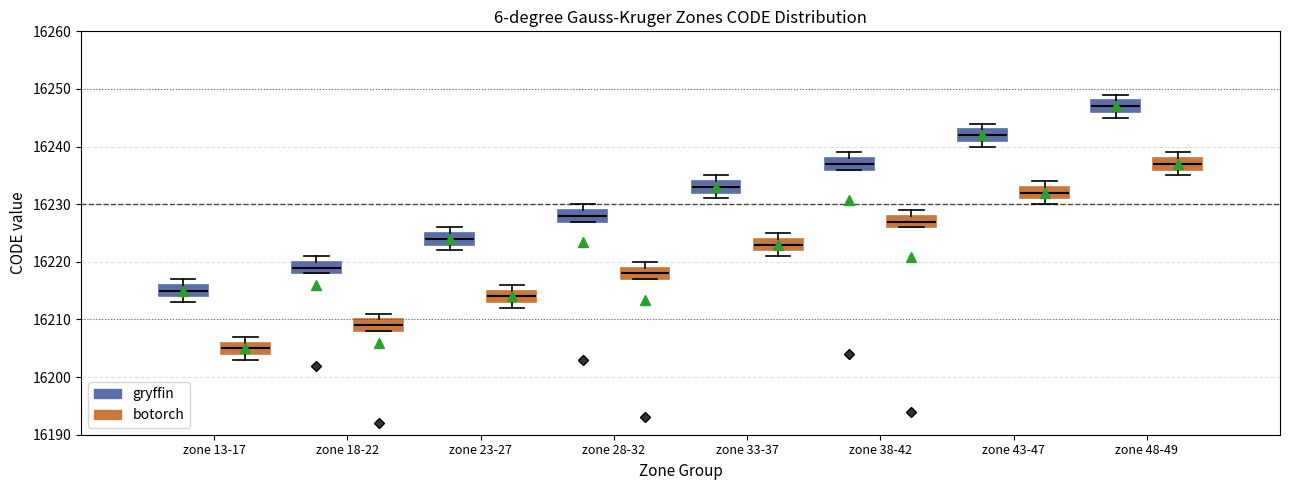

Reading left to right, transcribe this box plot: for each box, give where its median line is, the range the box spans, and where its two whiskers end, as read against the y-axis. The values are not printed on the chart, so give them approximately, as read against the axis.

zone 13-17 (gryffin): median 16215, box 16214 to 16216, whiskers 16213 to 16217
zone 13-17 (botorch): median 16205, box 16204 to 16206, whiskers 16203 to 16207
zone 18-22 (gryffin): median 16219, box 16218 to 16220, whiskers 16218 to 16221
zone 18-22 (botorch): median 16209, box 16208 to 16210, whiskers 16208 to 16211
zone 23-27 (gryffin): median 16224, box 16223 to 16225, whiskers 16222 to 16226
zone 23-27 (botorch): median 16214, box 16213 to 16215, whiskers 16212 to 16216
zone 28-32 (gryffin): median 16228, box 16227 to 16229, whiskers 16227 to 16230
zone 28-32 (botorch): median 16218, box 16217 to 16219, whiskers 16217 to 16220
zone 33-37 (gryffin): median 16233, box 16232 to 16234, whiskers 16231 to 16235
zone 33-37 (botorch): median 16223, box 16222 to 16224, whiskers 16221 to 16225
zone 38-42 (gryffin): median 16237, box 16236 to 16238, whiskers 16236 to 16239
zone 38-42 (botorch): median 16227, box 16226 to 16228, whiskers 16226 to 16229
zone 43-47 (gryffin): median 16242, box 16241 to 16243, whiskers 16240 to 16244
zone 43-47 (botorch): median 16232, box 16231 to 16233, whiskers 16230 to 16234
zone 48-49 (gryffin): median 16247, box 16246 to 16248, whiskers 16245 to 16249
zone 48-49 (botorch): median 16237, box 16236 to 16238, whiskers 16235 to 16239